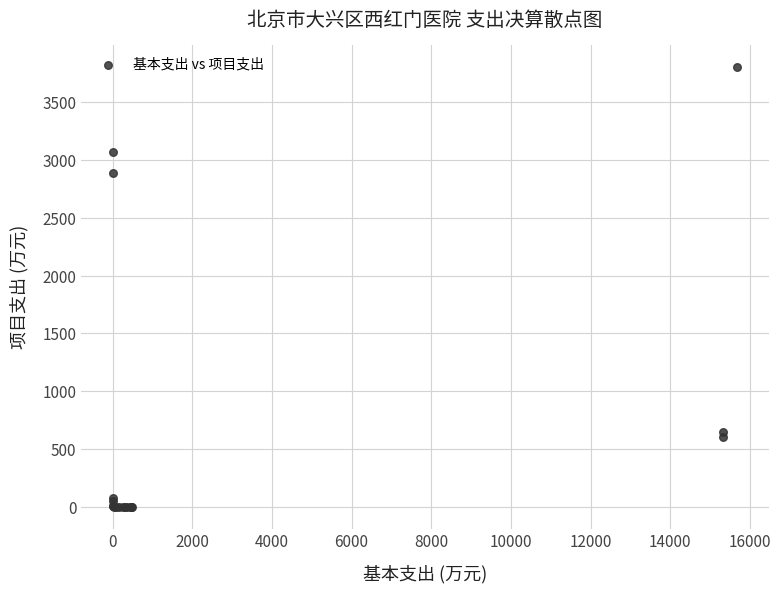

What Y value in the scatter plot is closest to 1903?

2885.3